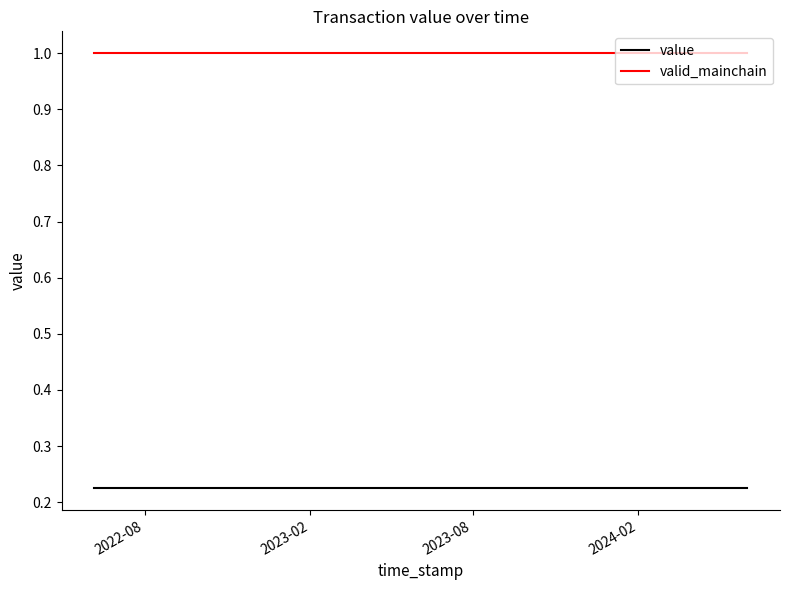

List the series in order of their peak value, highest first.

valid_mainchain, value